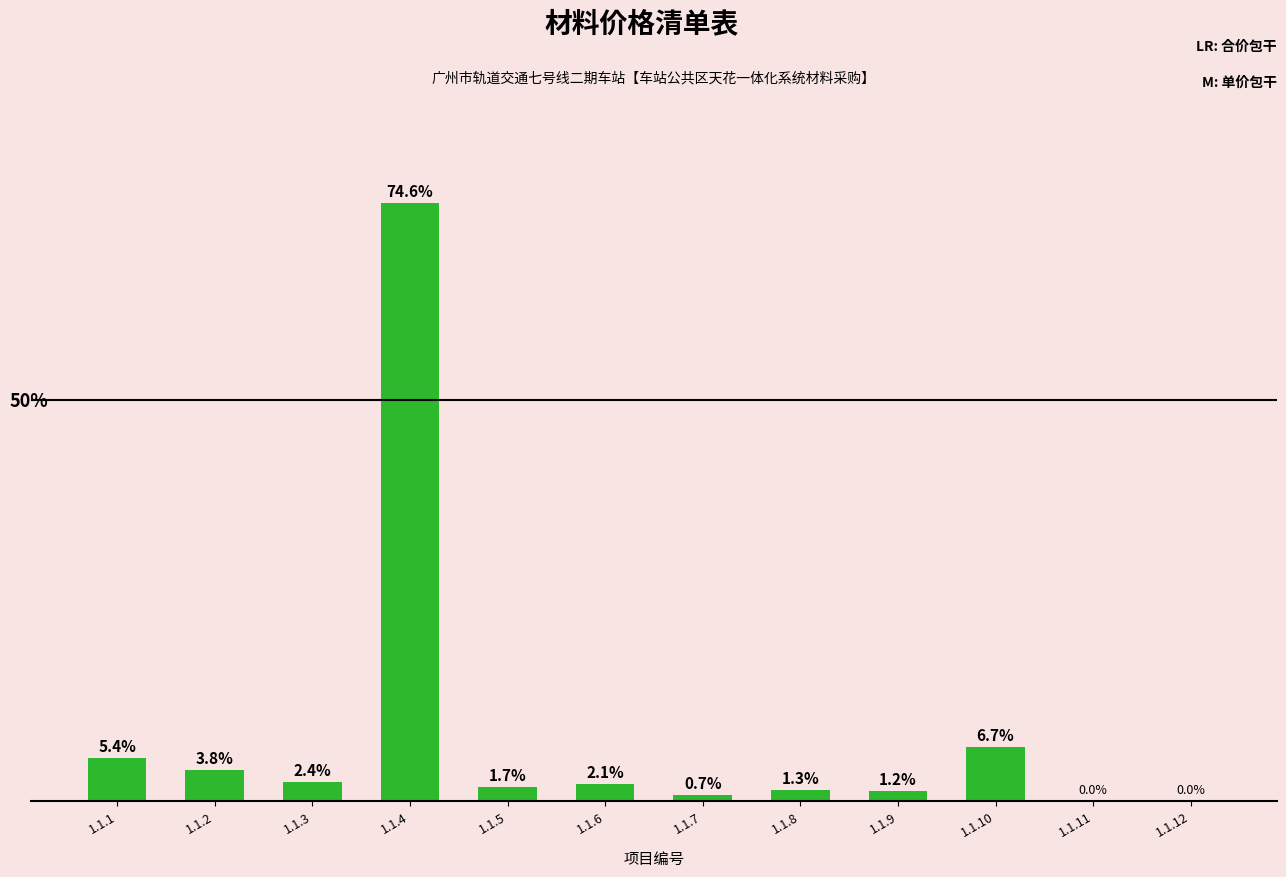

Between 1.1.9 and 1.1.7, which is larger?

1.1.9